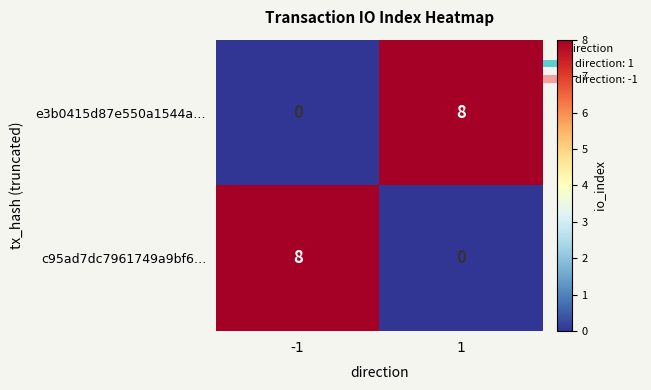

Reading right to left, transcribe all the data shown in this chart.

e3b0415d87e550a1544a…: 8	0
c95ad7dc7961749a9bf6…: 0	8